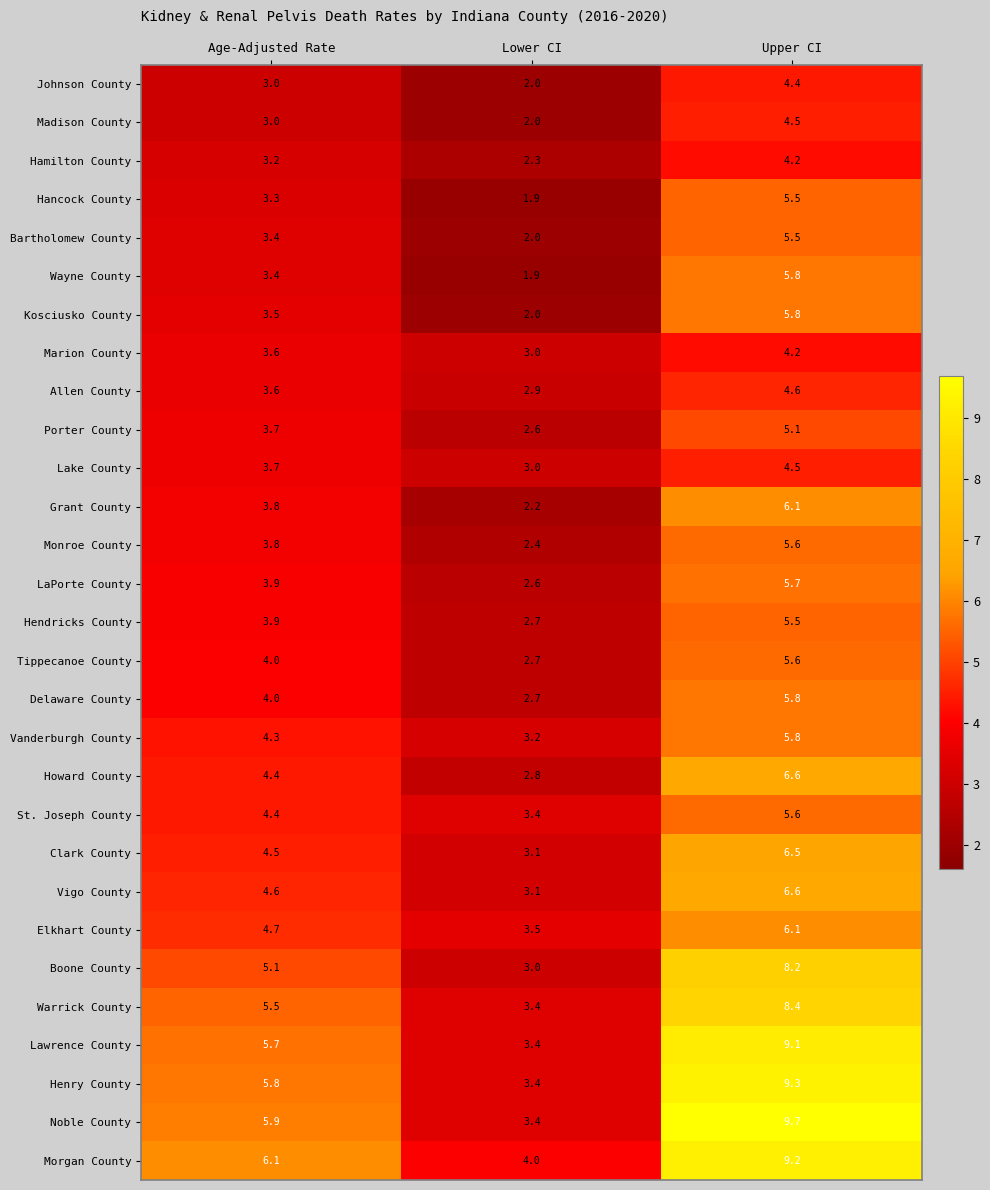

What is the sum of all St. Joseph County values?

13.4